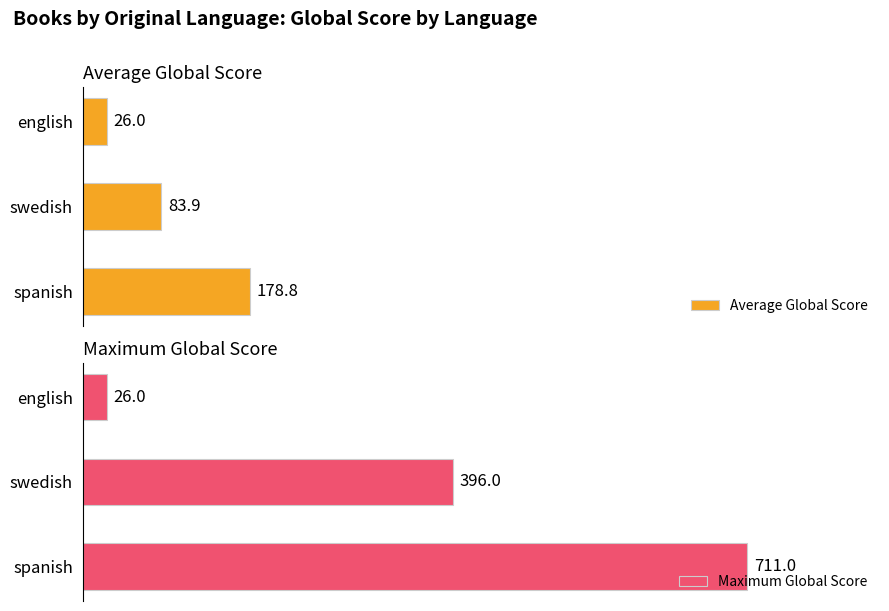

The Average Global Score series shows 1.5 at 2. True or false?

False